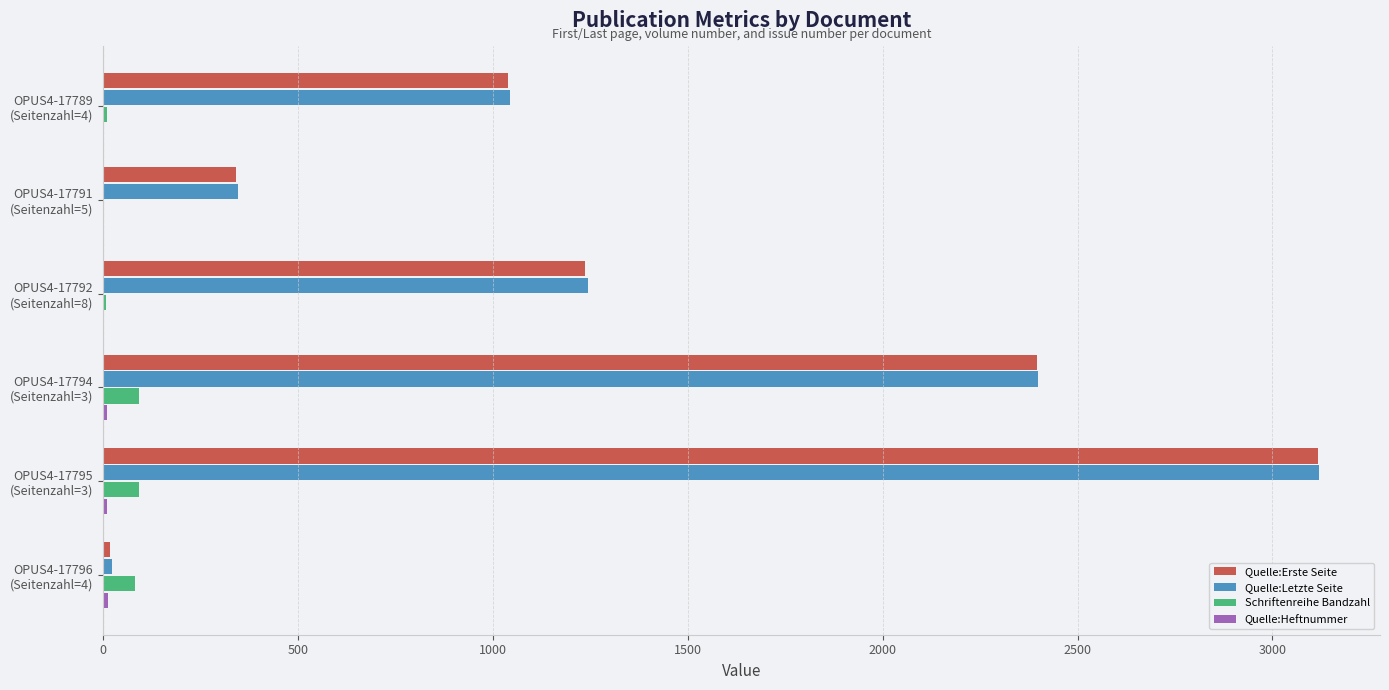

What is the highest value of the Quelle:Letzte Seite series?

3120